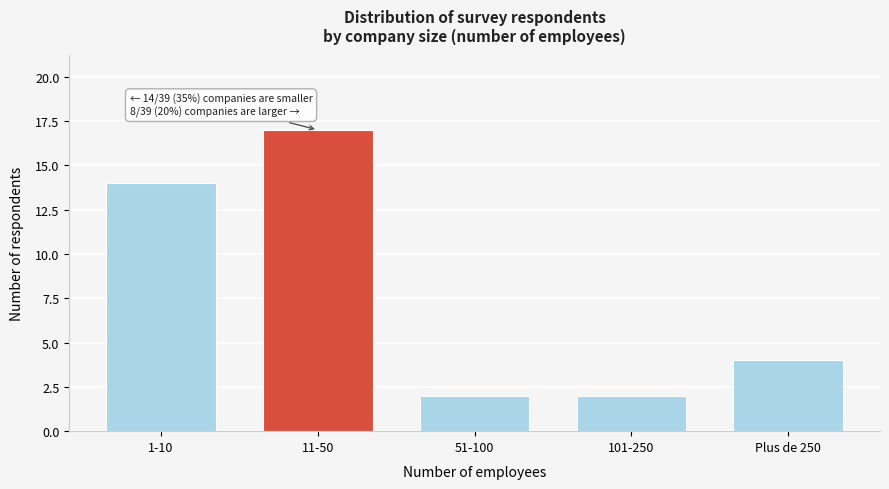

Reading right to left, what are all the values shown in this chart?

Plus de 250=4	101-250=2	51-100=2	11-50=17	1-10=14